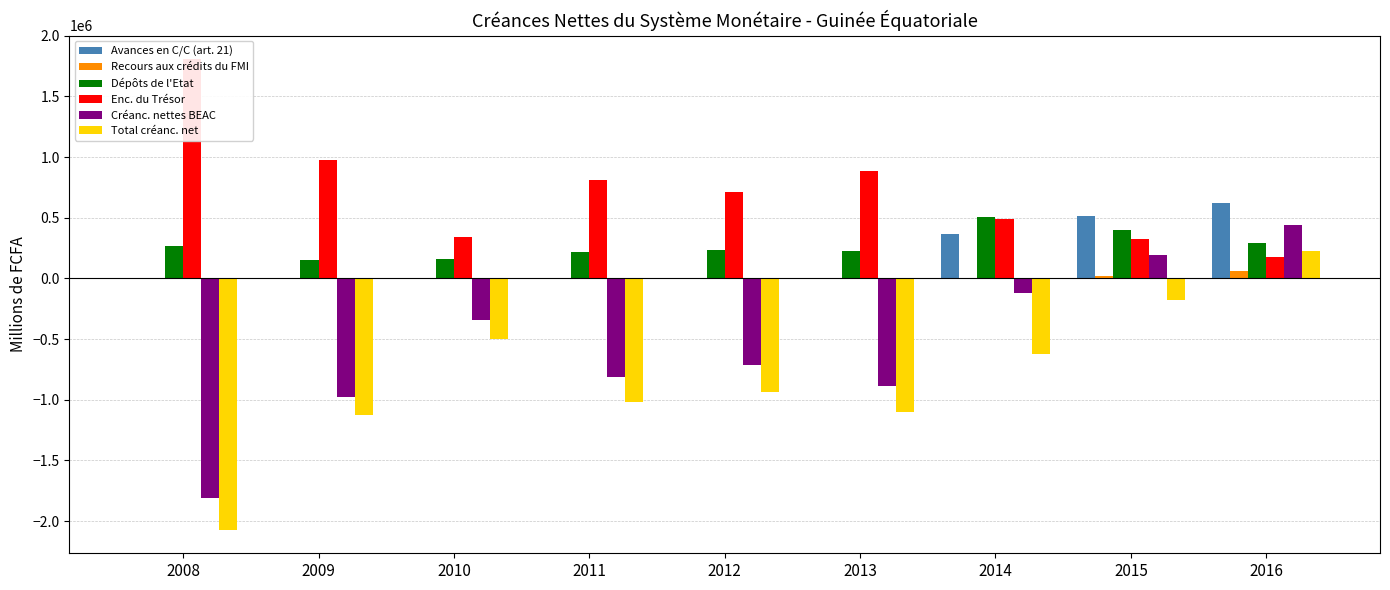

What is the total value across all series at 2013?

-877494